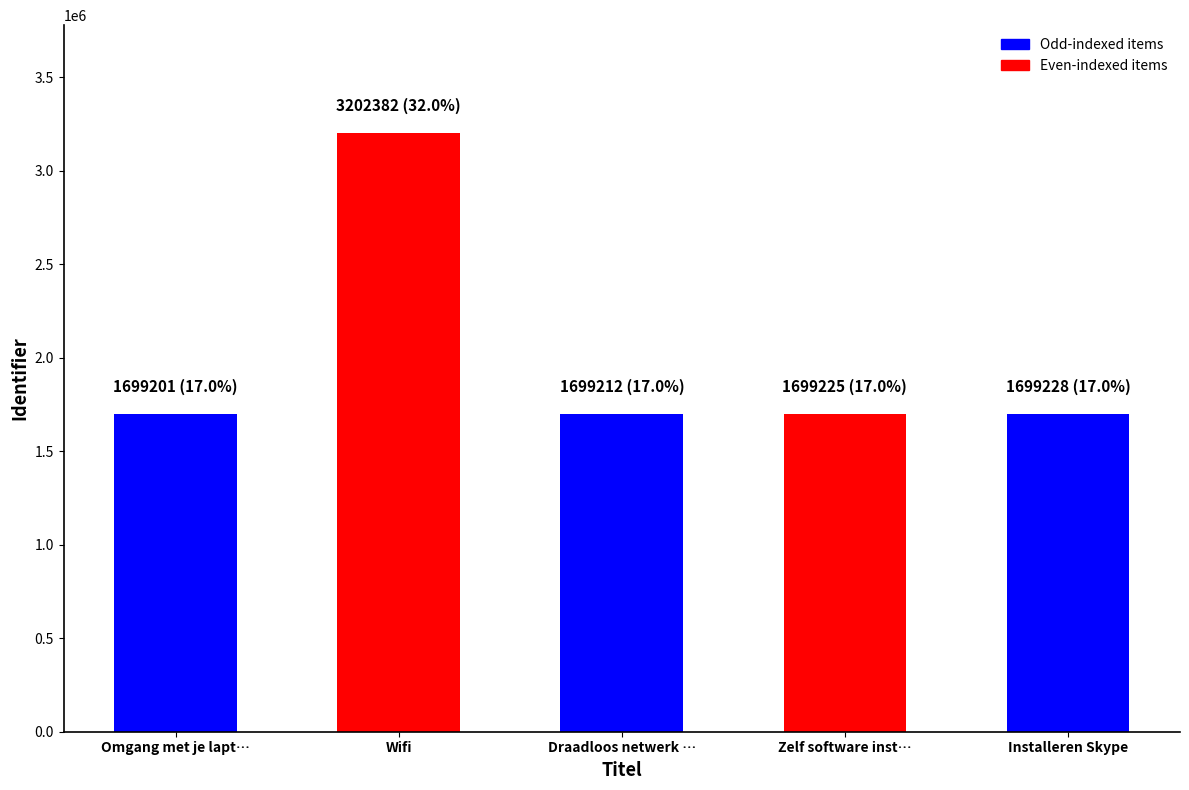

What is the sum of the values at Zelf software installeren and Wifi?

4901607